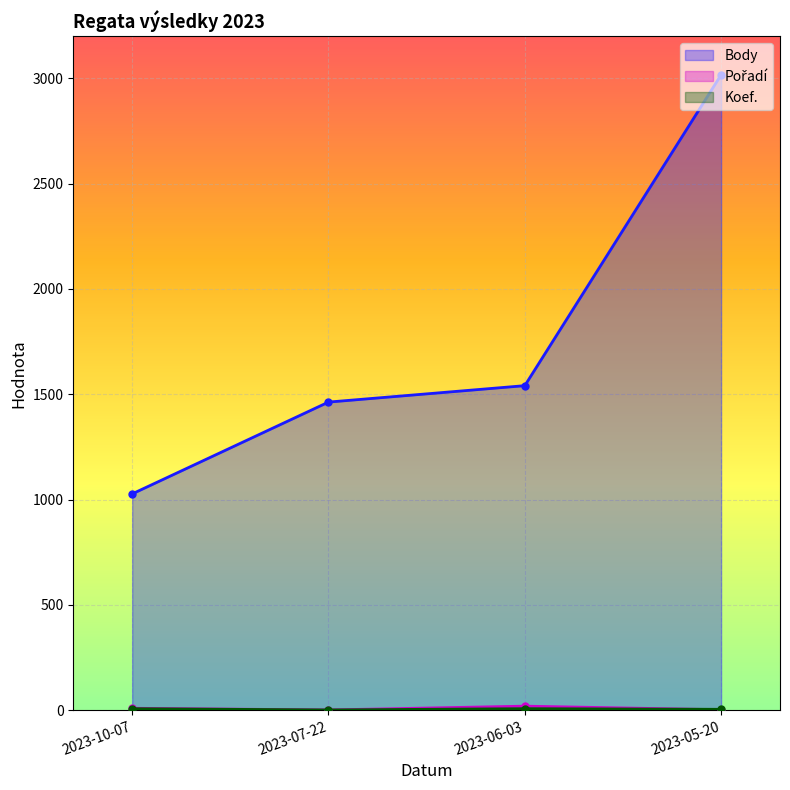

Reading left to right, what are all the values shown in this chart?

Body: 1027	1463	1541	3017
Pořadí: 9	1	19	2
Koef.: 7	1	7	4